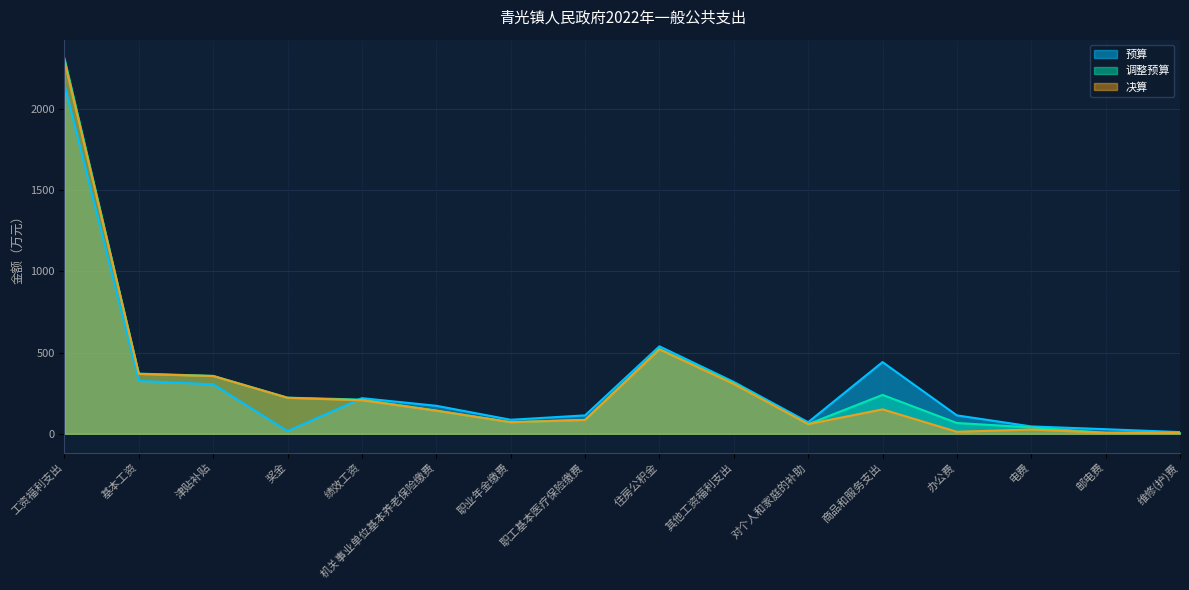

True or false: 调整预算 has more than 1 interior local peaks.

True